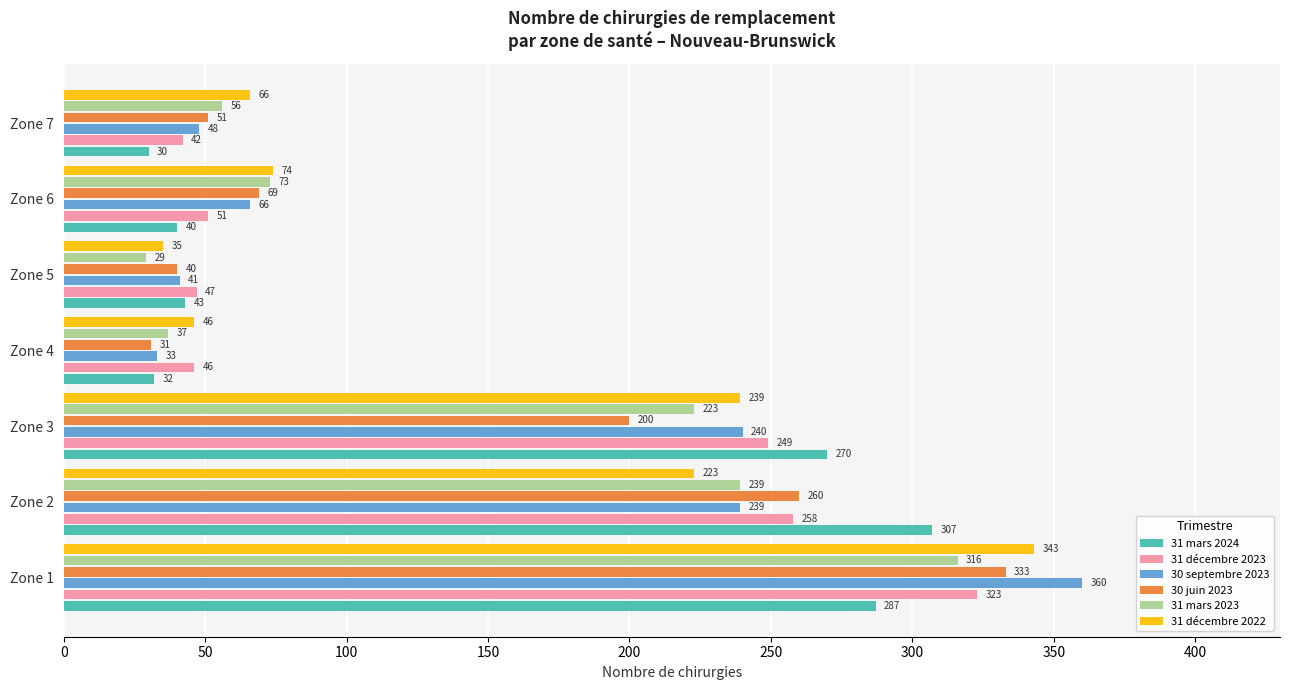

What is the smallest value displayed?

29